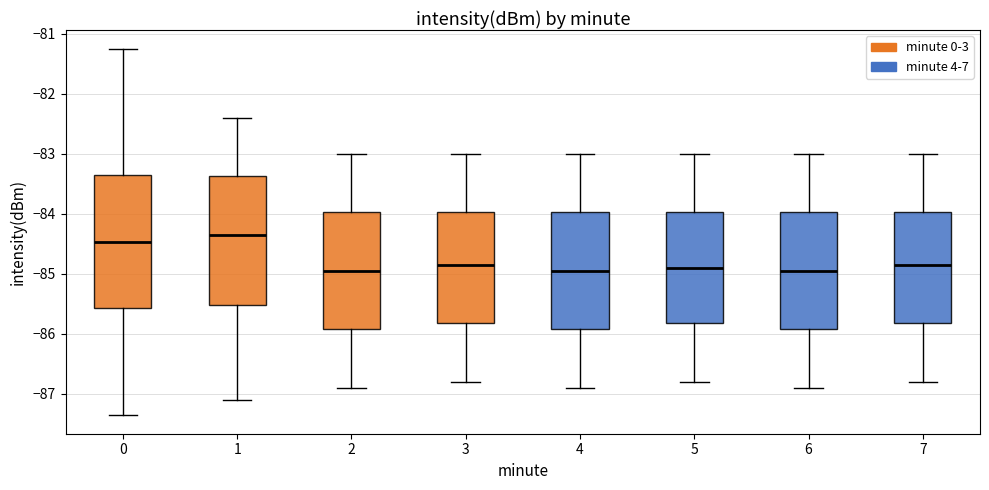

Where does the lower whisker of the box at x = 1 end on the y-axis? The values are not printed on the chart, so give them approximately, as read against the axis.

-87.1